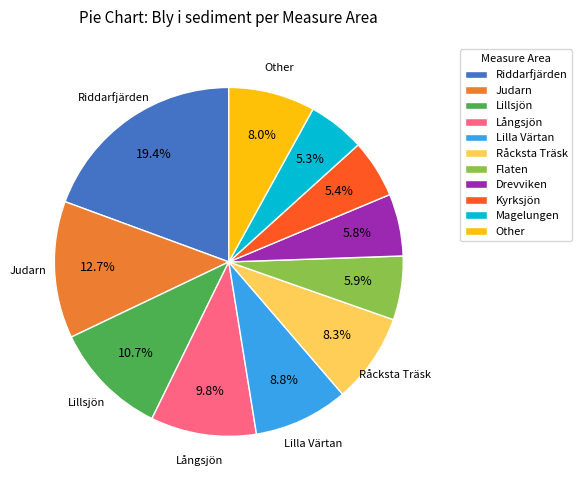

True or false: Kyrksjön accounts for 13% of the total.

False